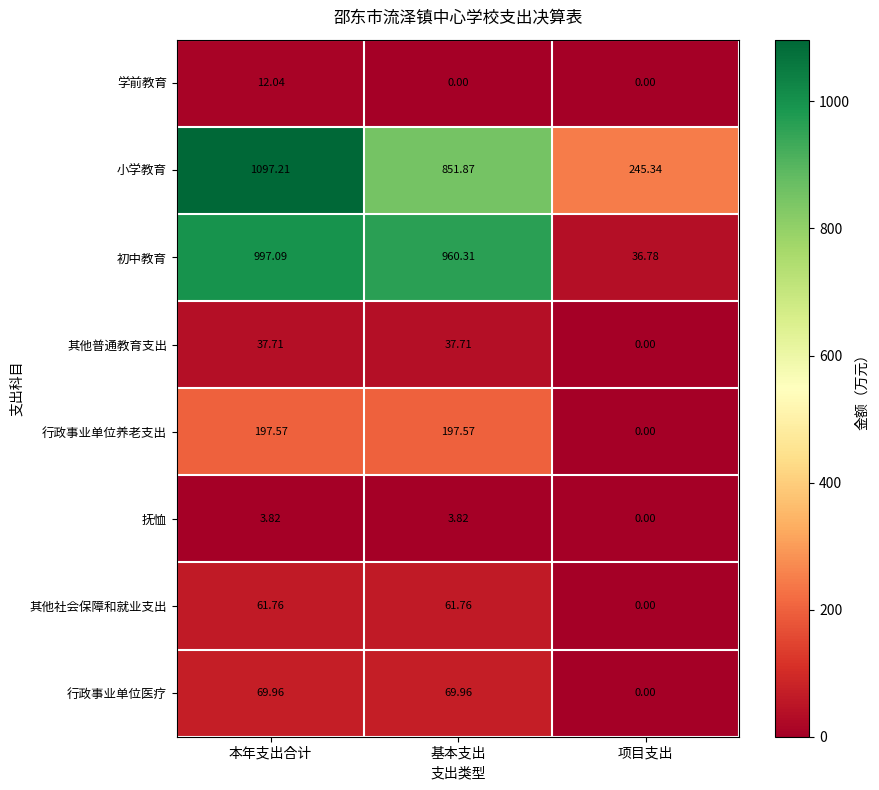

What is the difference between the highest and lowest values at 项目支出?

245.3